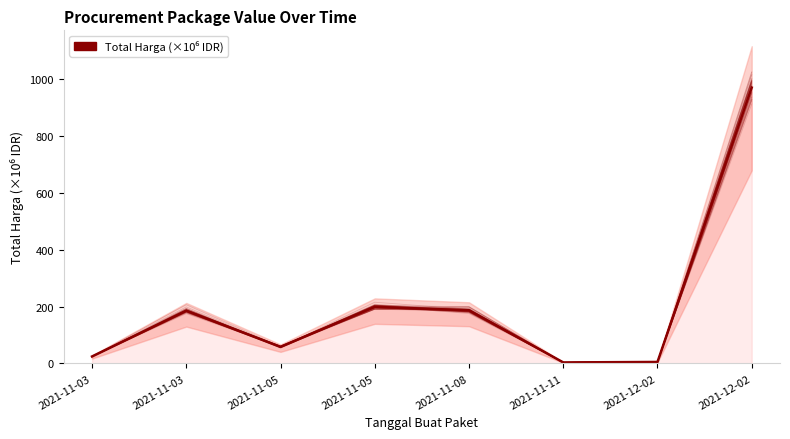

Which label corresponds to the largest value in the chart?

2021-12-02